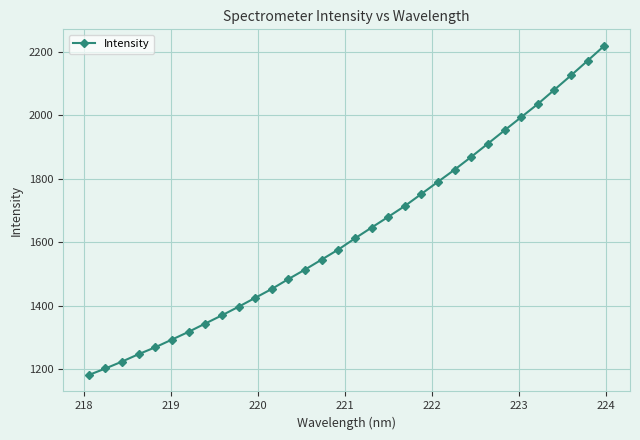

What is the average value?

1632.4